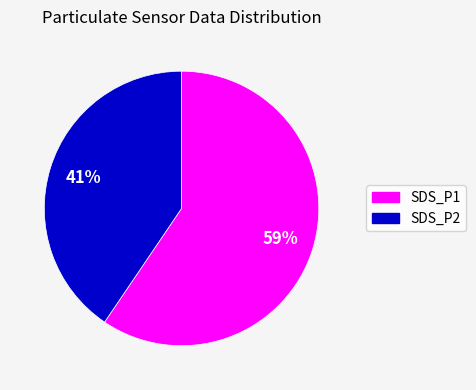

Which has a higher value, SDS_P2 or SDS_P1?

SDS_P1